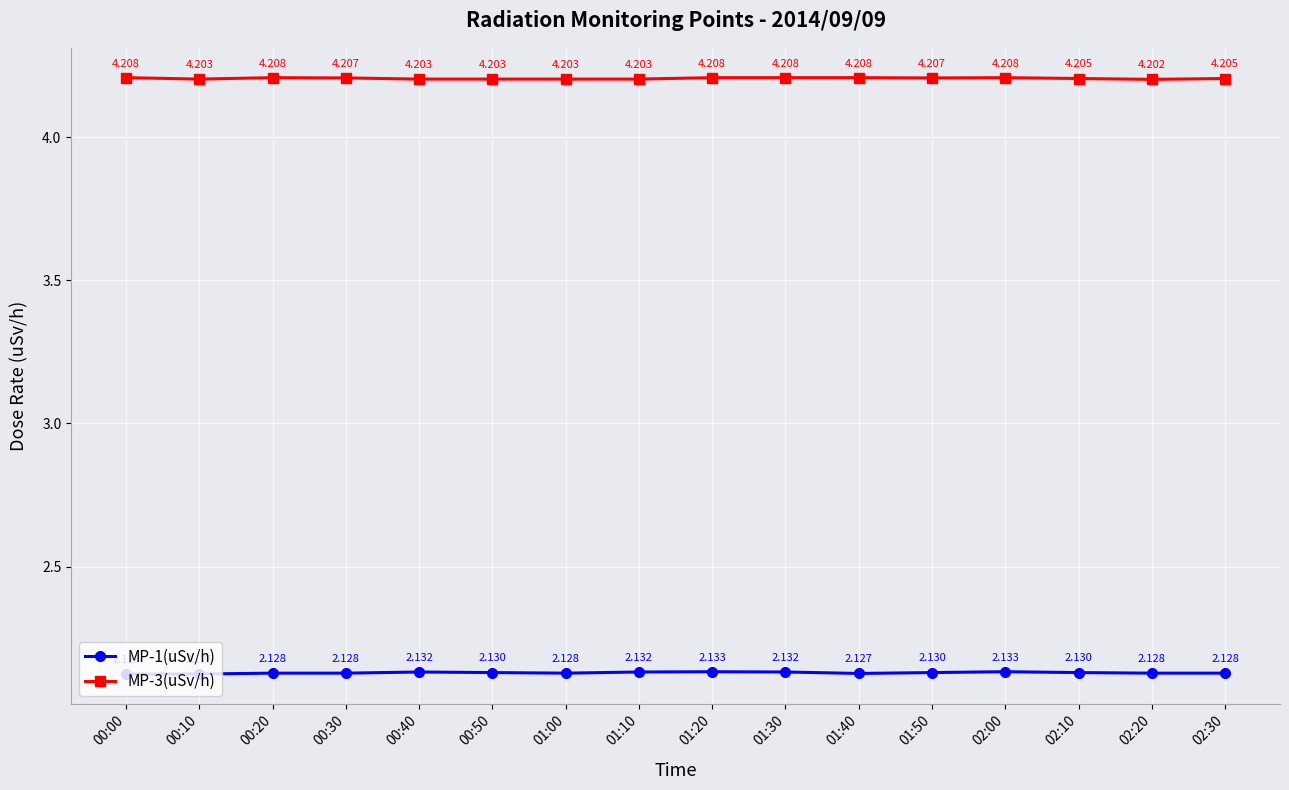

What are all the series names shown in the legend?

MP-1(uSv/h), MP-3(uSv/h)